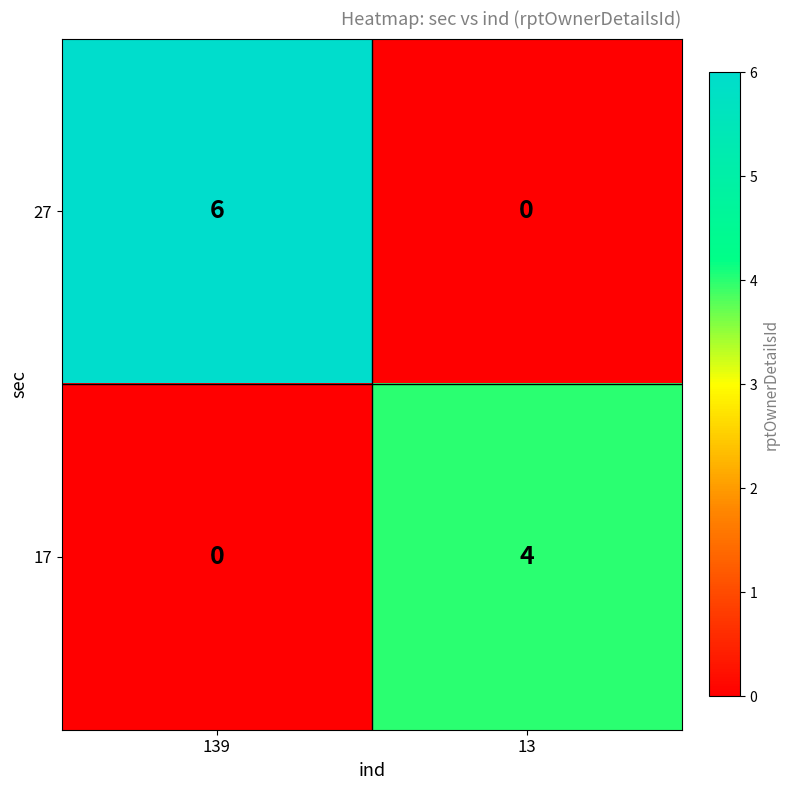

What is the difference between the highest and lowest values at 13?

4